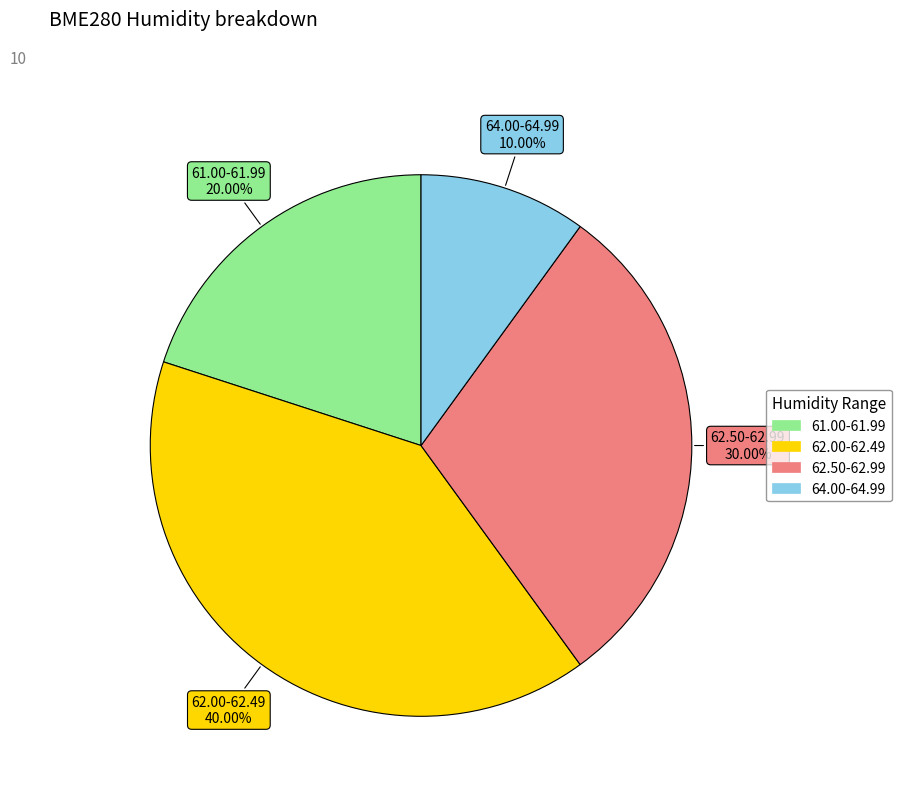

Is there any slice that represents more than half of the pie?

No